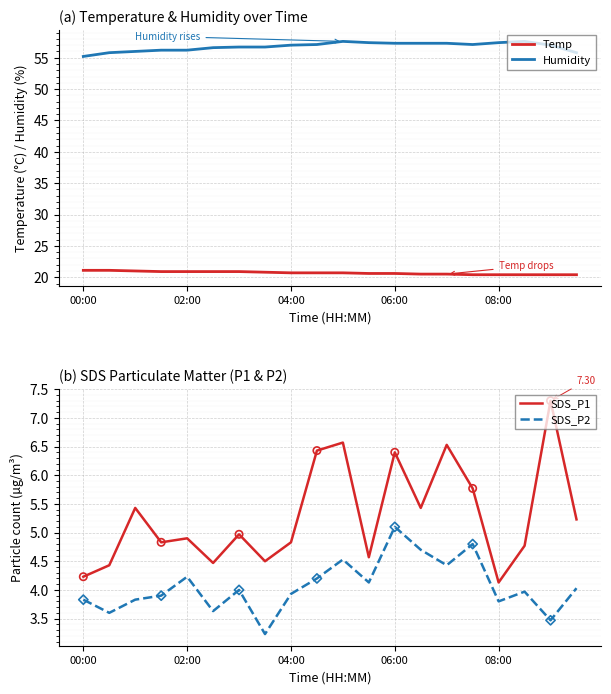

Which series has the widest spread of Y values?

SDS_P1